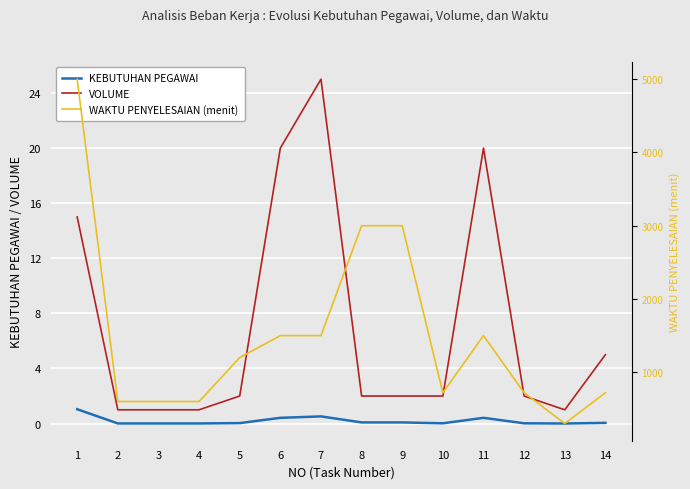

True or false: VOLUME and KEBUTUHAN PEGAWAI intersect in this chart.

False